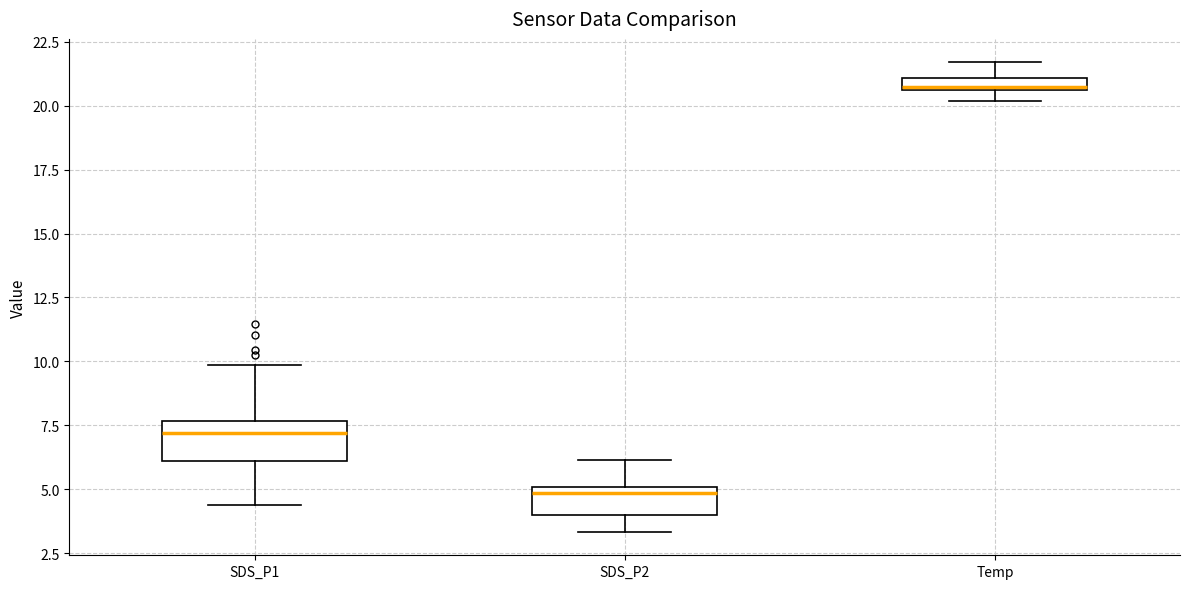

Where is the lower edge of the box for Temp on the y-axis? The values are not printed on the chart, so give them approximately, as read against the axis.

20.5